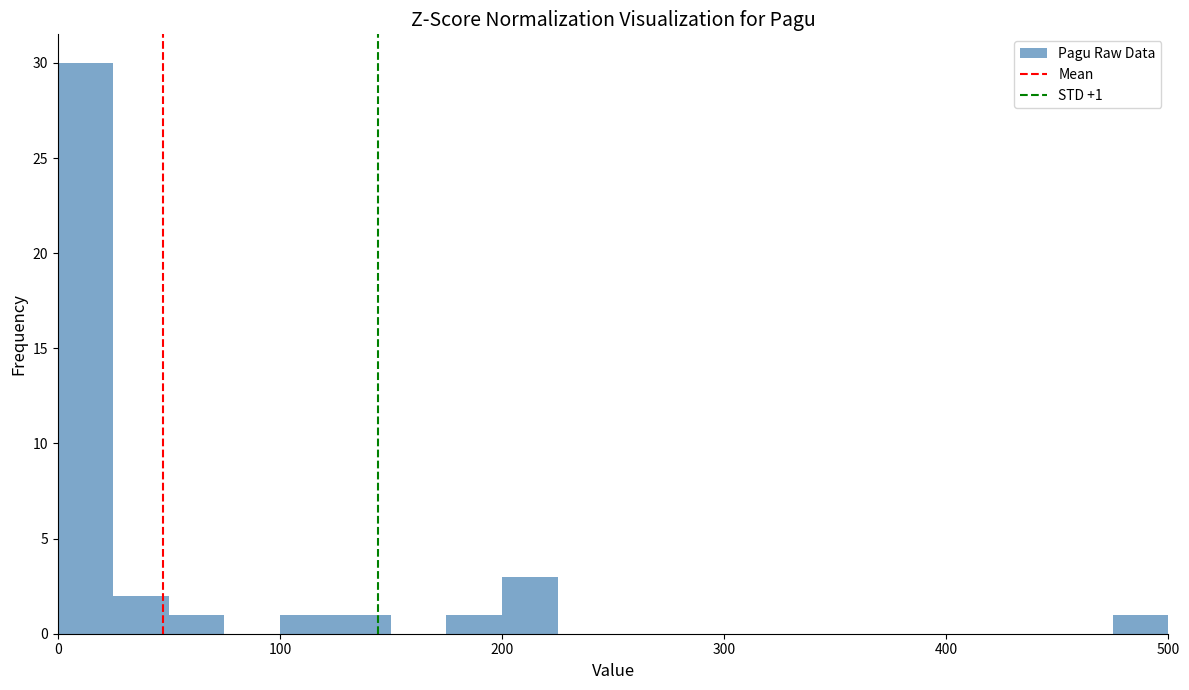

Around what value on the x-axis is the tallest bar? Give the approximate position of its centre, as read against the axis.

10